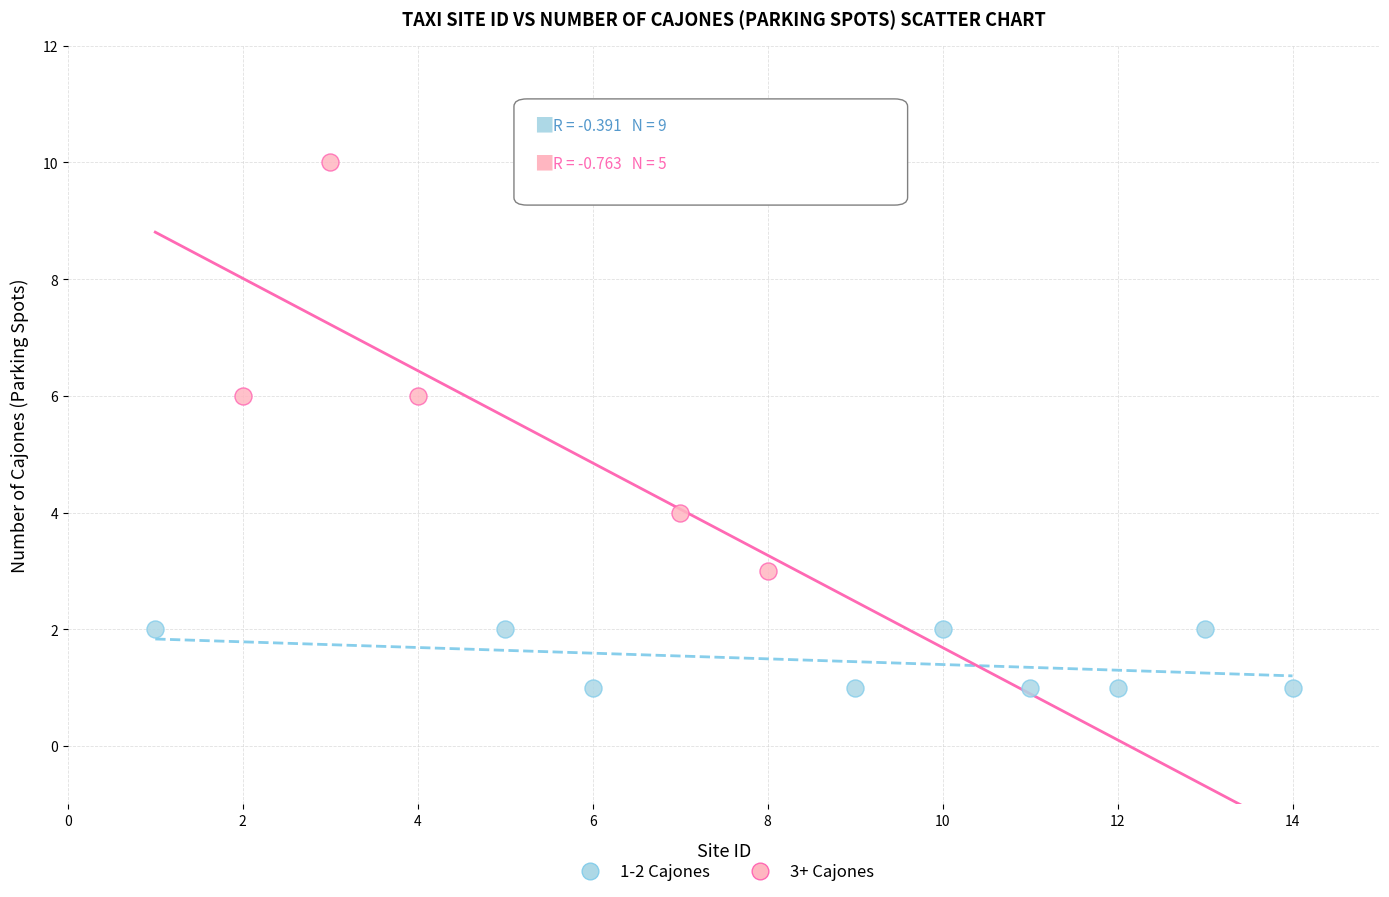

What are all the series names shown in the legend?

1-2 Cajones, 3+ Cajones